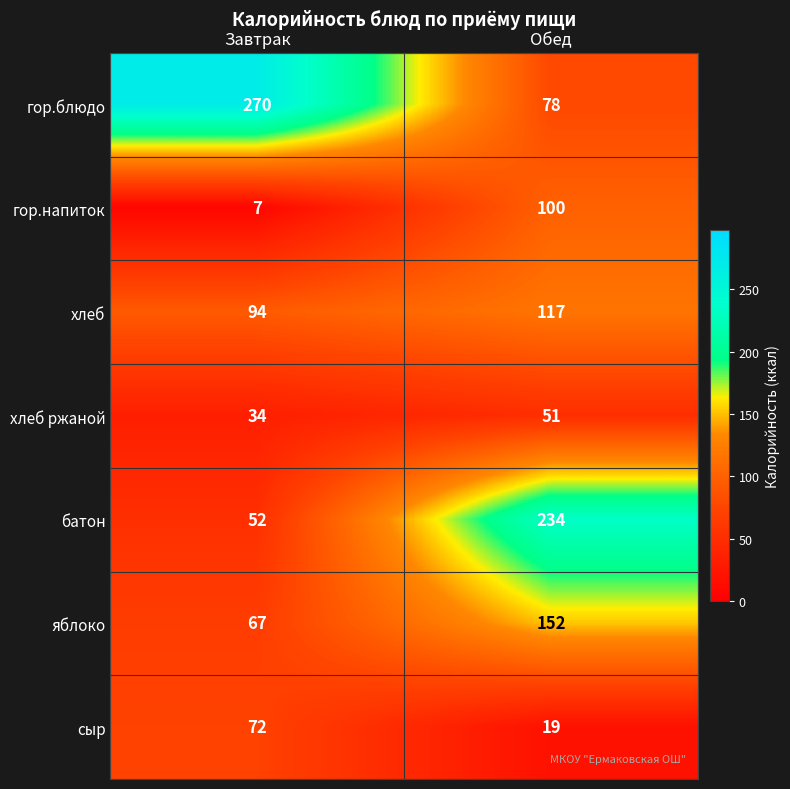

What is the difference between the сыр values at Обед and Завтрак?

53